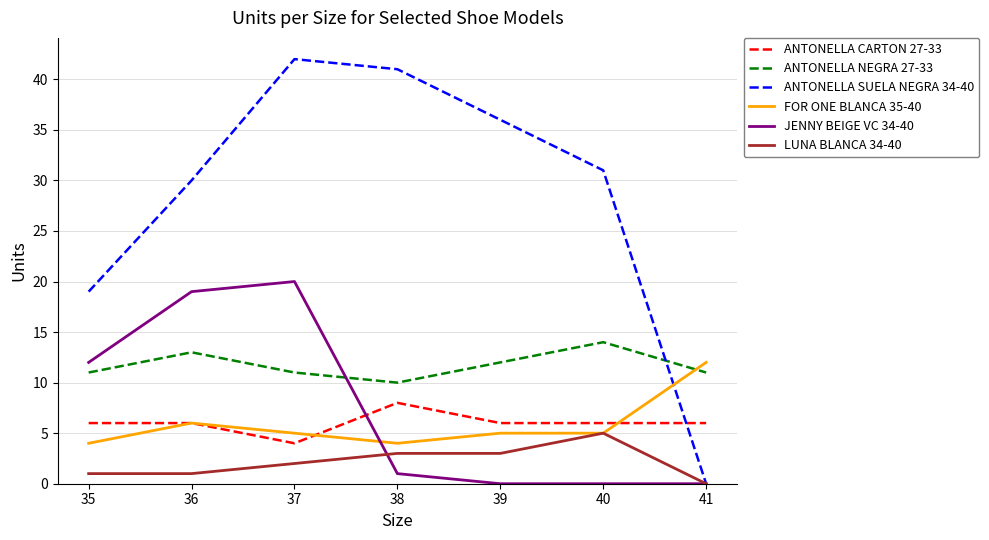

List the series in order of their peak value, lowest first.

LUNA BLANCA 34-40, ANTONELLA CARTON 27-33, FOR ONE BLANCA 35-40, ANTONELLA NEGRA 27-33, JENNY BEIGE VC 34-40, ANTONELLA SUELA NEGRA 34-40